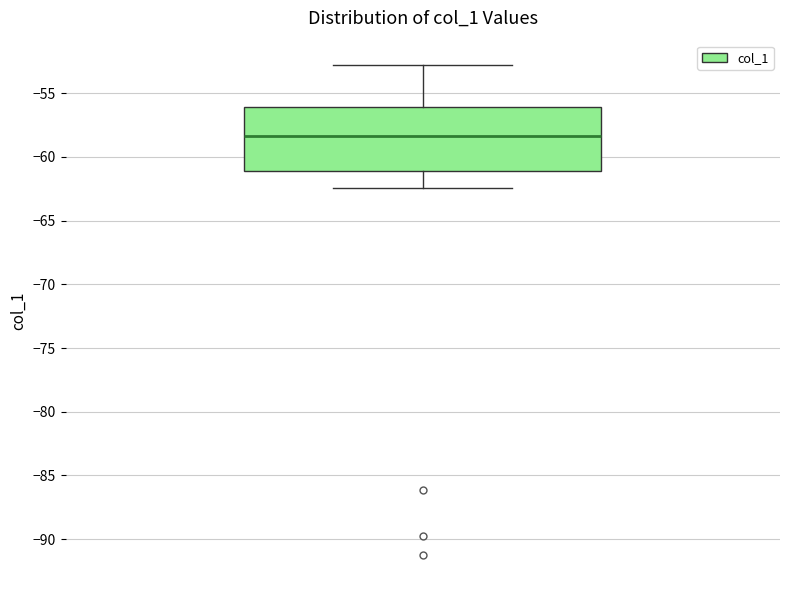

Read this box plot against the y-axis: the position of the median line, the range covered by the box, and the ends of both whiskers. The values are not printed on the chart, so give them approximately, as read against the axis.

median -58.5, box -61.0 to -56.0, whiskers -62.5 to -53.0